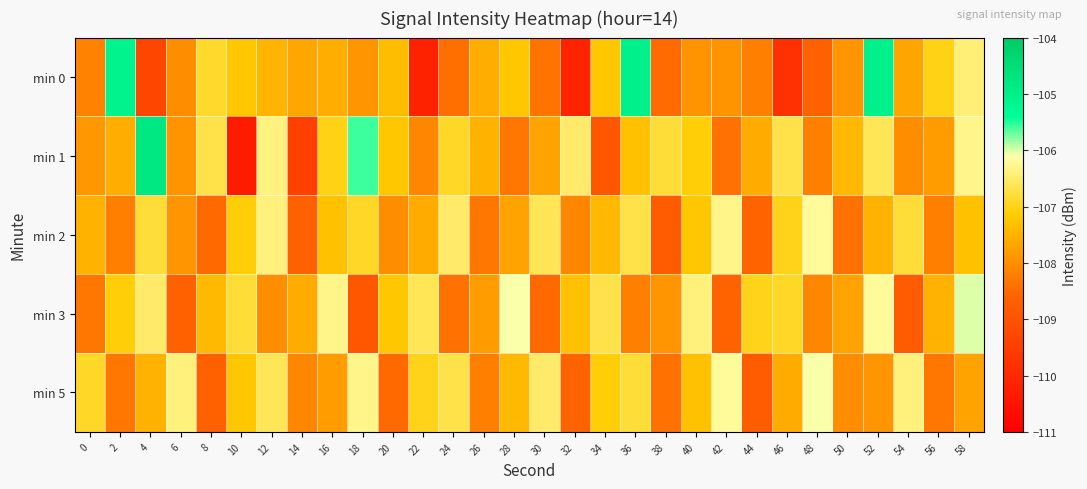

What is the maximum value shown in the chart?

-104.8